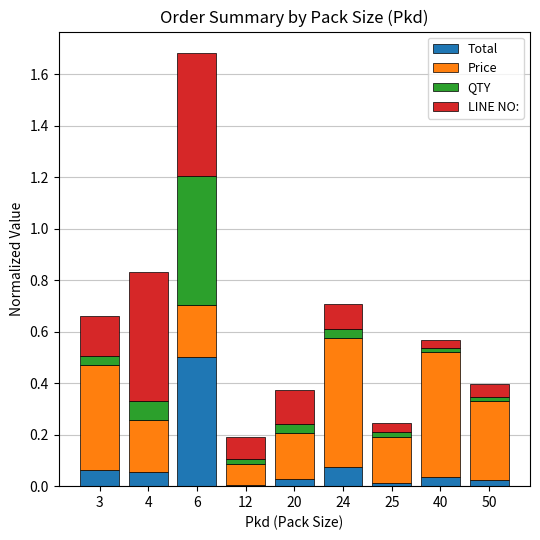

Is it true that Total equals 0.5 at 6?

True